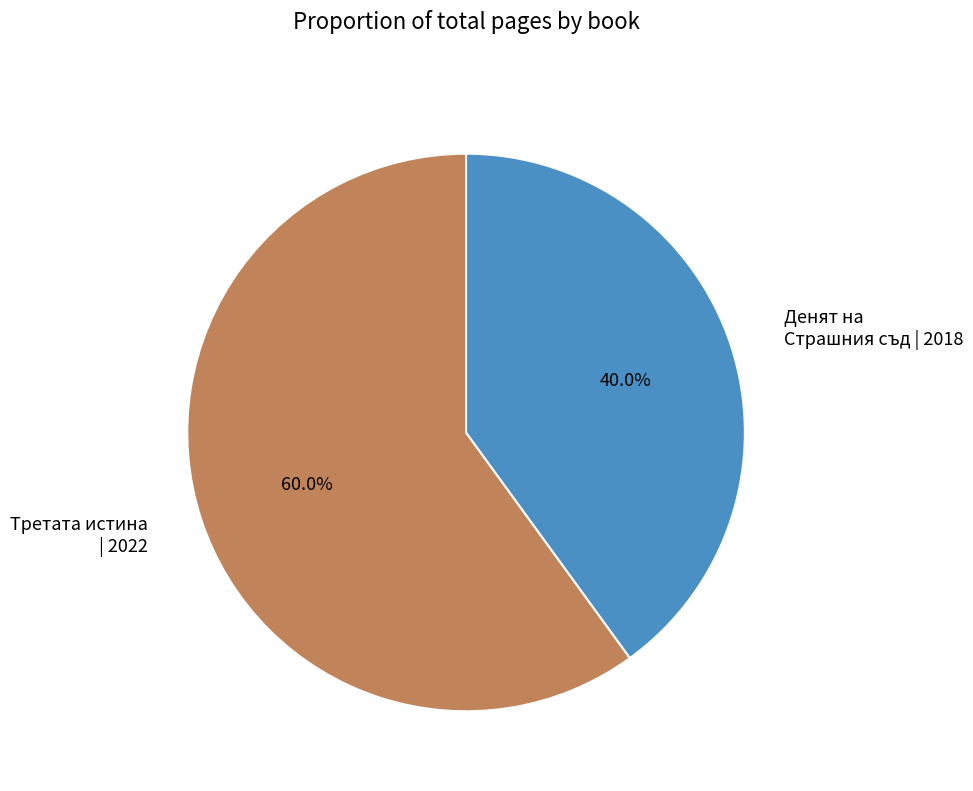

Which category has the smallest portion of the pie?

Денят на Страшния съд | 2018